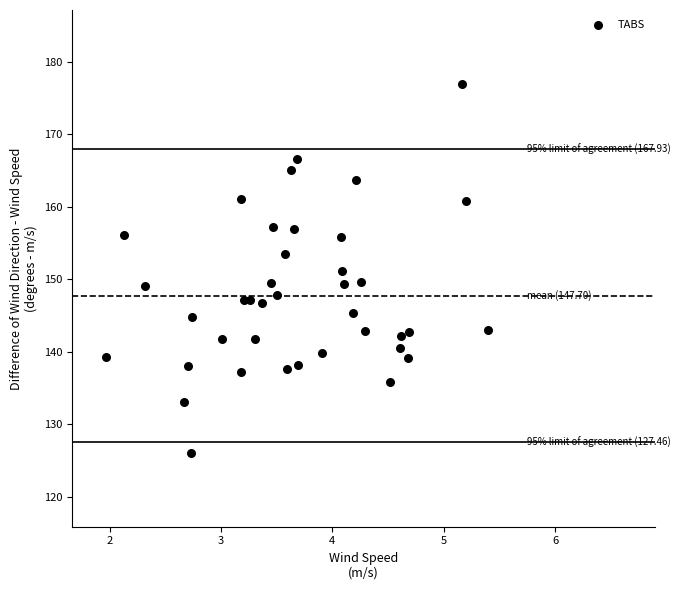

What is the range of X values (max minus min)?

3.4